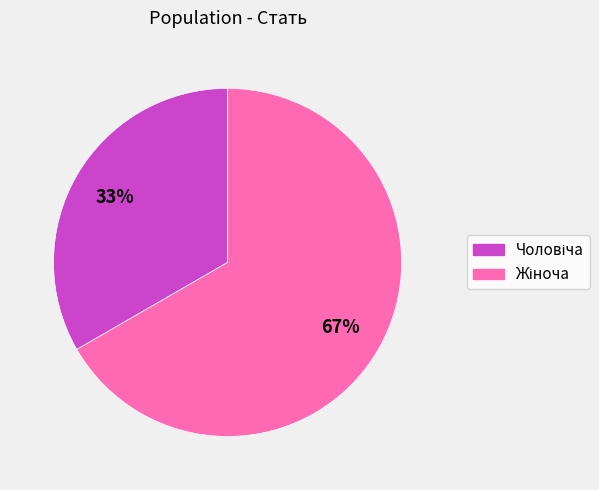

Is there any slice that represents more than half of the pie?

Yes